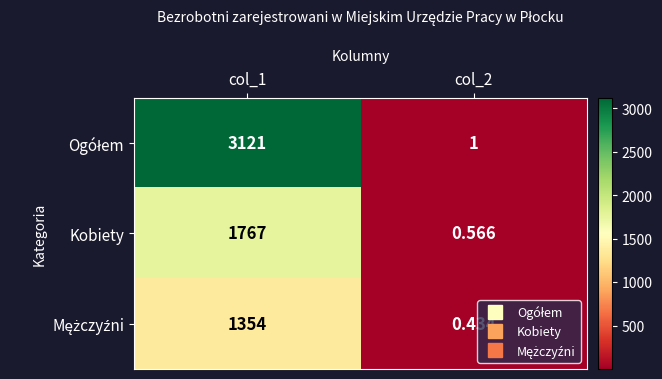

How many values in the Kobiety series are below 1767?

1